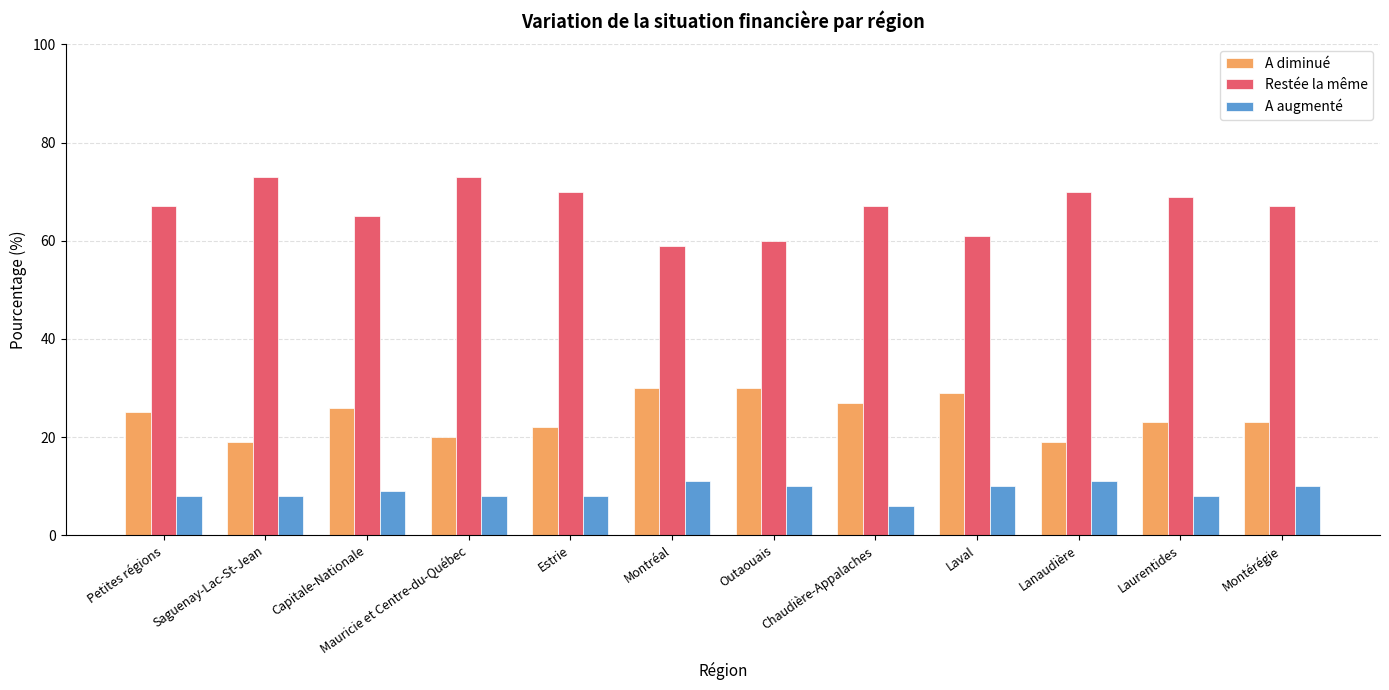

Rank the series by their maximum value, from lowest to highest.

A augmenté, A diminué, Restée la même